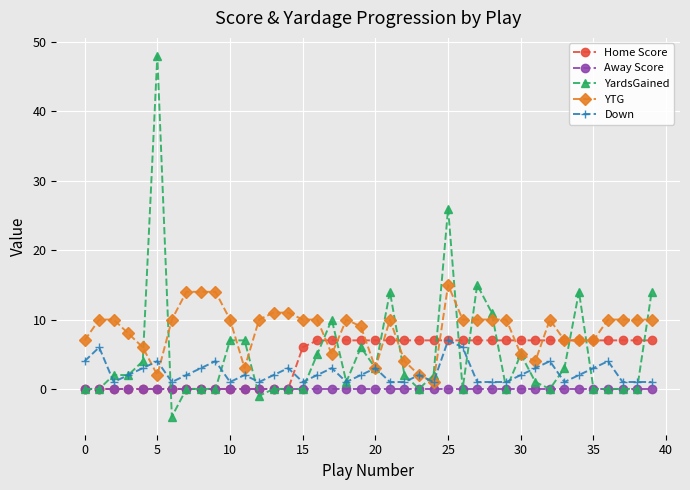

What is the smallest value displayed?

-4